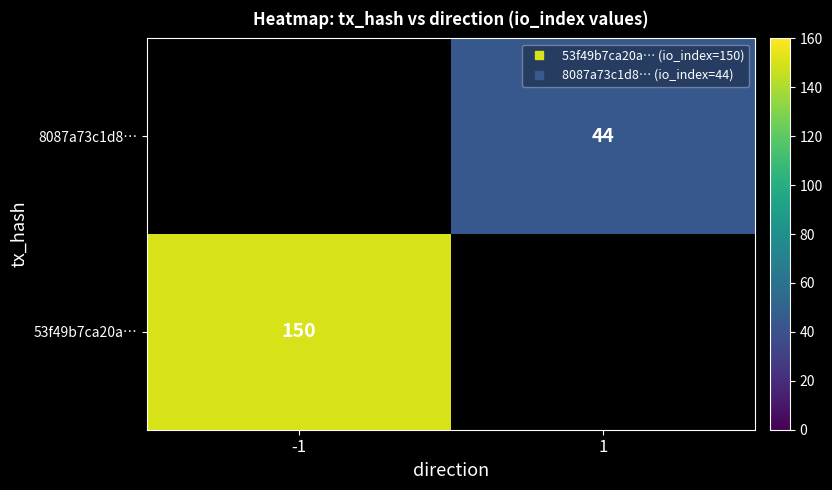

Which category has the highest value across all series?

-1